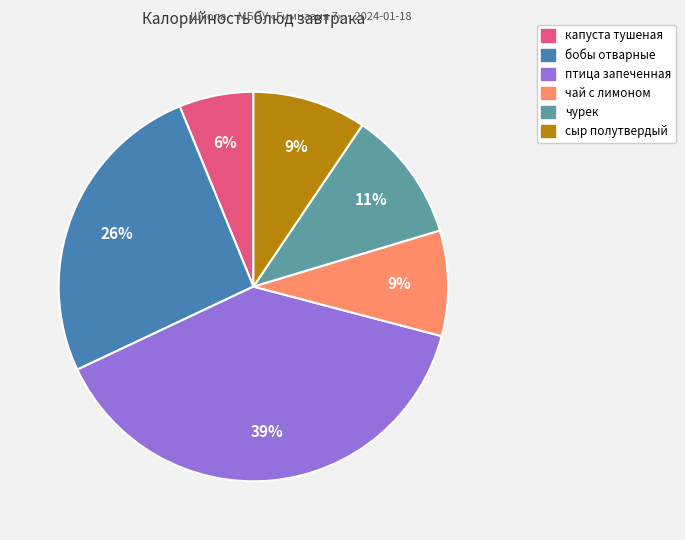

Count the number of slices in the pie.

6